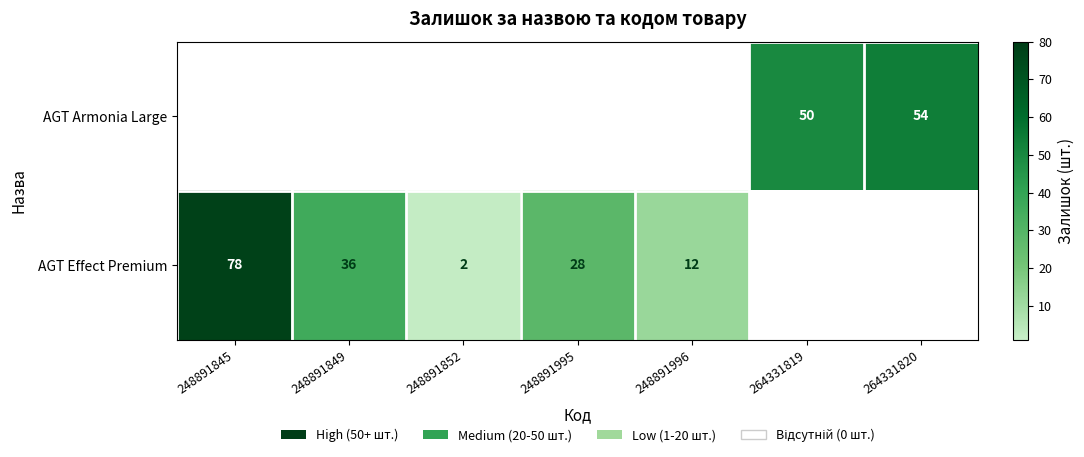

Is it true that AGT Effect Premium equals 48 at 248891995?

False